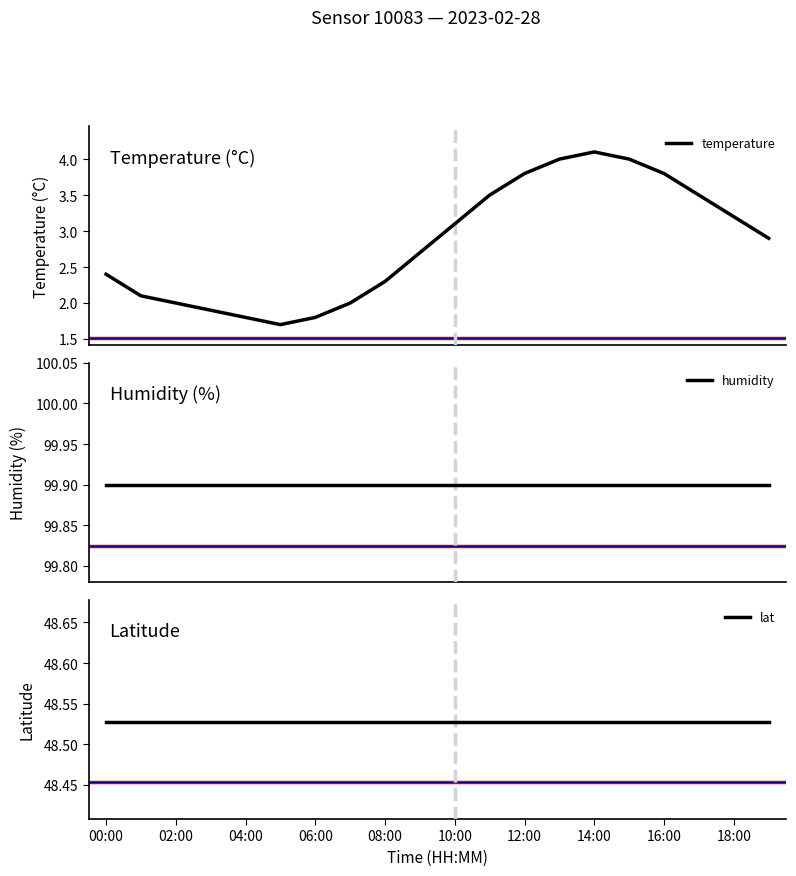

What is the minimum value shown in the chart?

1.7